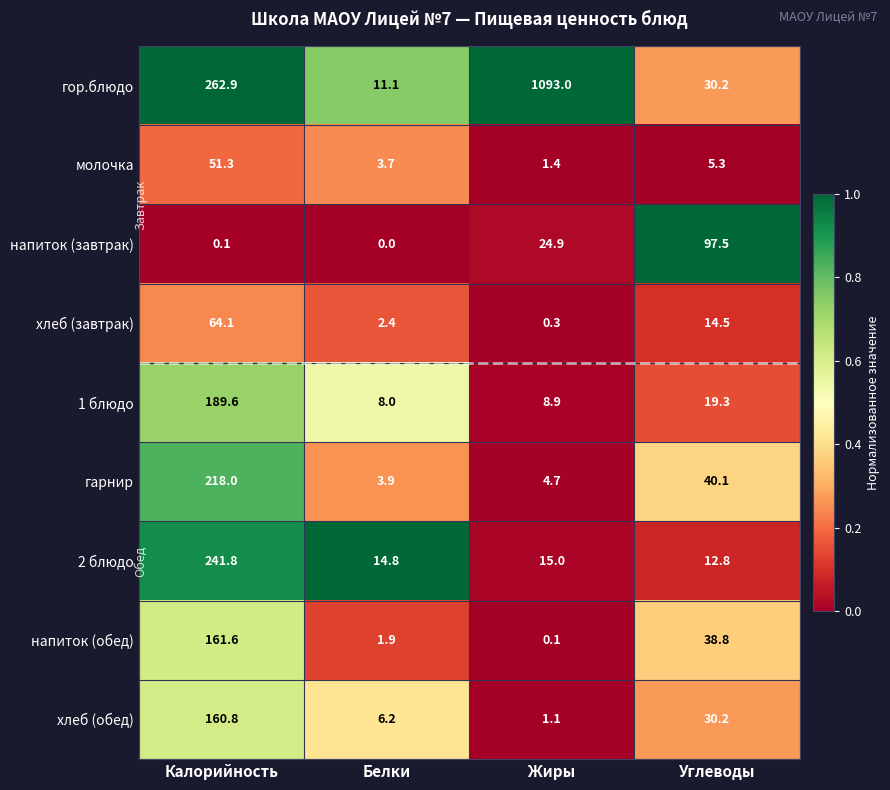

How many distinct data groups are displayed?

9